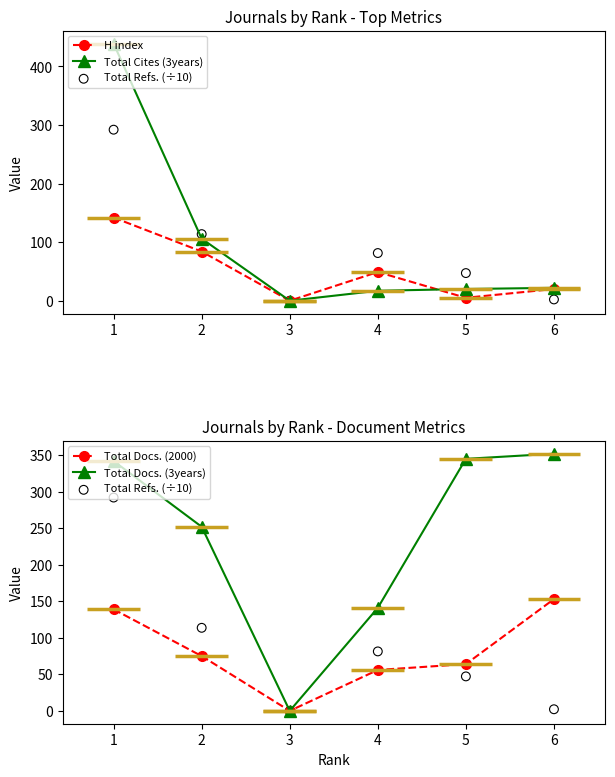

Which series contains the highest Y value?

Total Cites (3years)